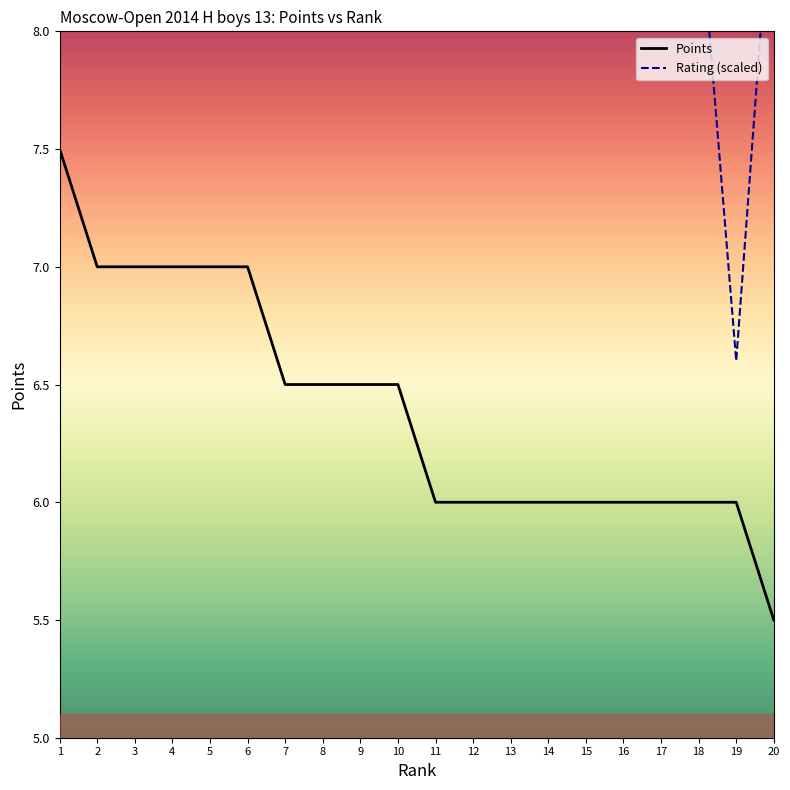

What is the ratio of the value at 8 to the value at 19?

1.1